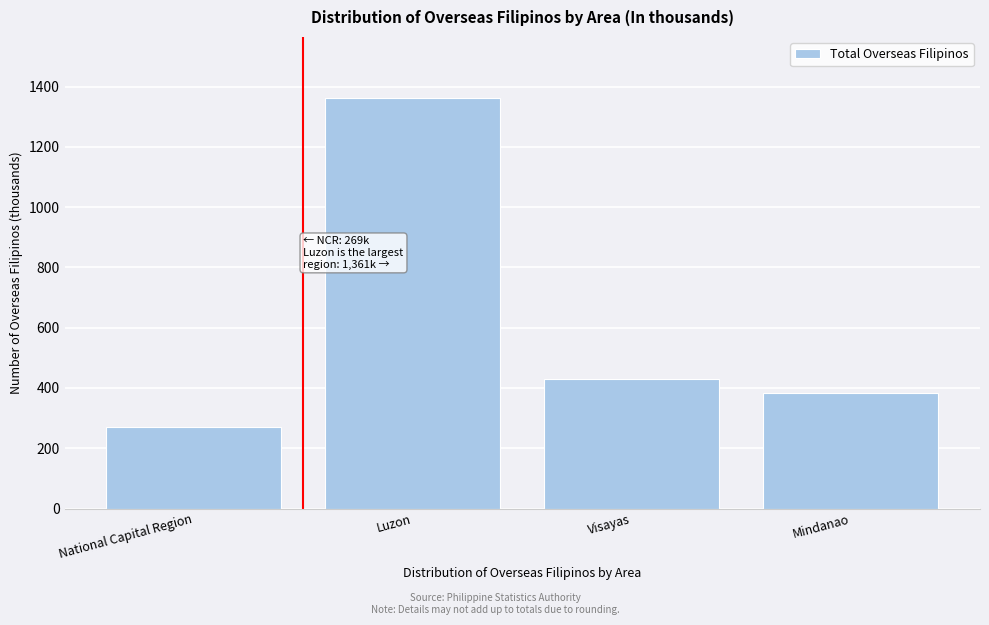

Reading left to right, list all the values displayed in this chart.

National Capital Region=269	Luzon=1361	Visayas=431	Mindanao=385